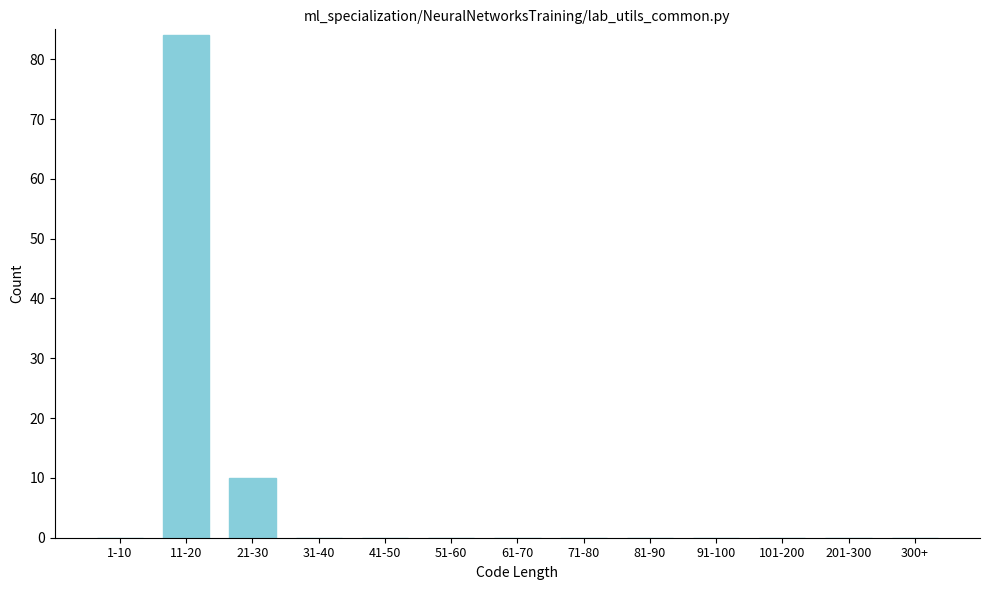

Reading left to right, transcribe all the data shown in this chart.

1-10=0	11-20=84	21-30=10	31-40=0	41-50=0	51-60=0	61-70=0	71-80=0	81-90=0	91-100=0	101-200=0	201-300=0	300+=0